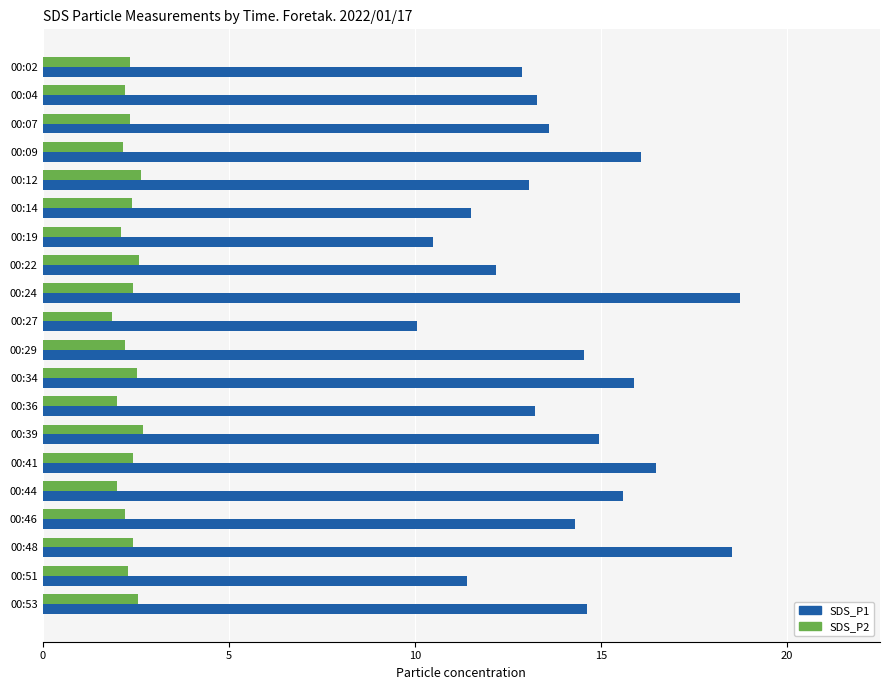

What is the maximum value for SDS_P2?

2.7